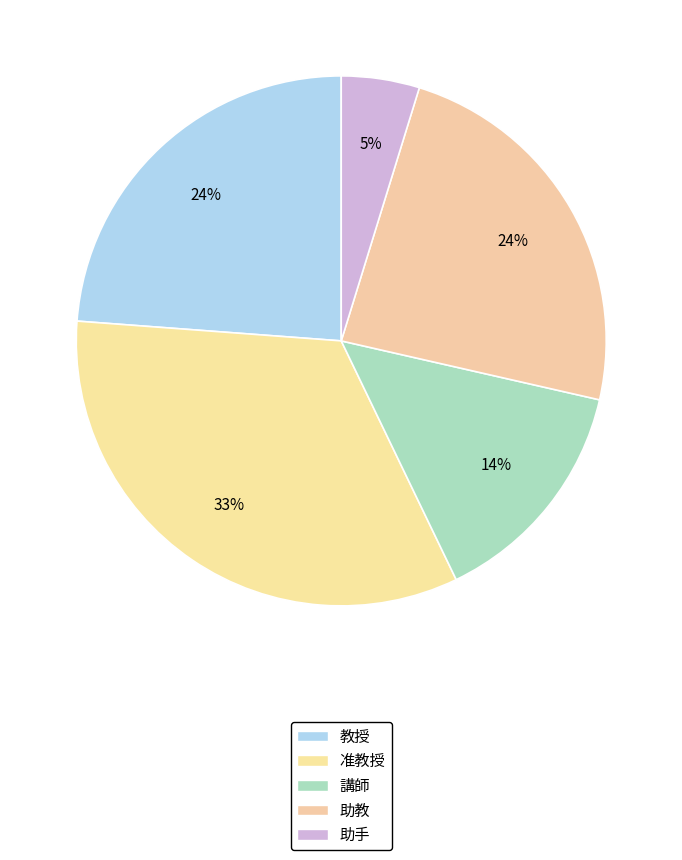

Count the number of slices in the pie.

5